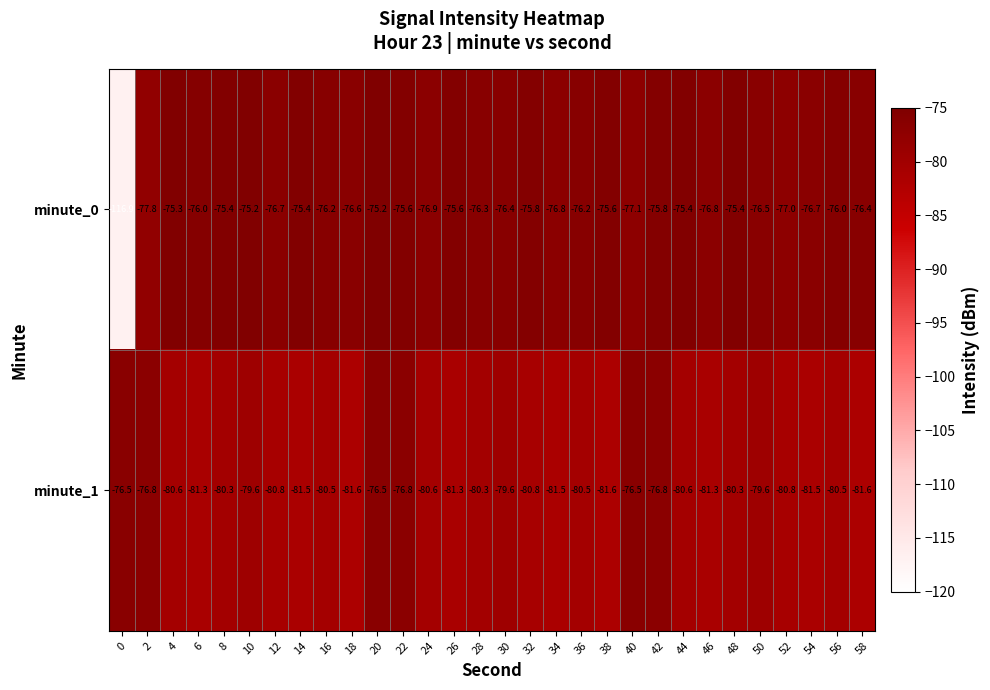

What is the average value of the minute_0 series?

-77.5